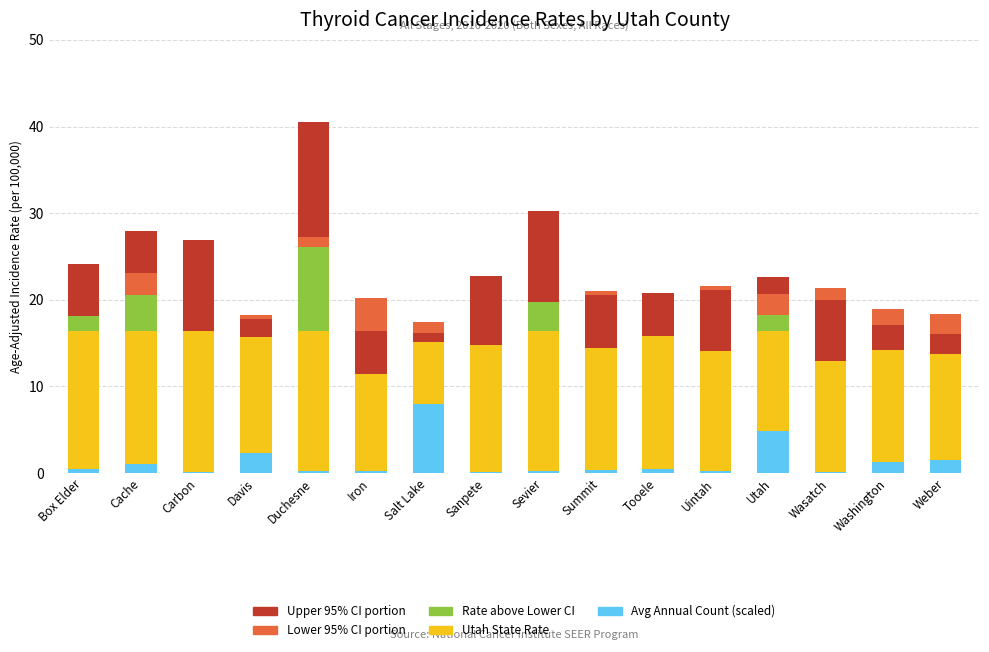

True or false: Avg Annual Count (scaled) has a value of 8.0 at Salt Lake.

True